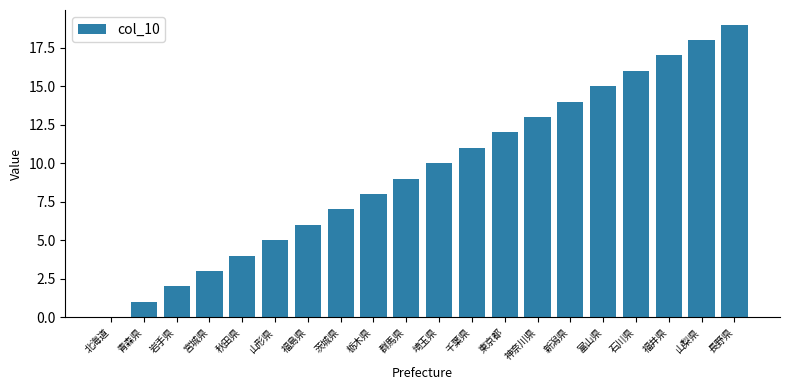

The chart shows a value of 8 at 栃木県. True or false?

True